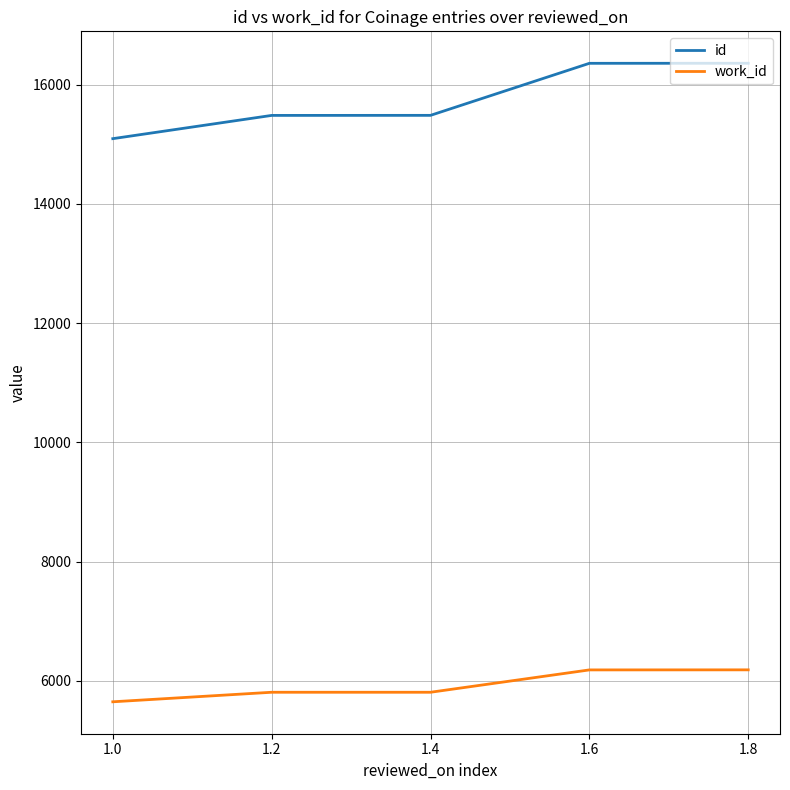

What is the total value across all series at 1.8?

22543